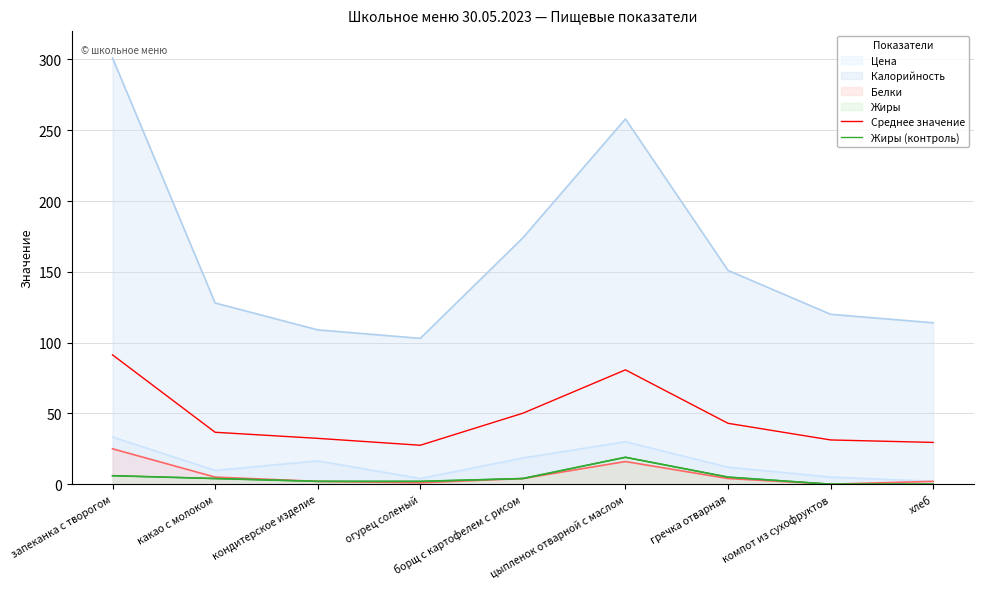

The value of Среднее значение at огурец соленый is 27.5. True or false?

True